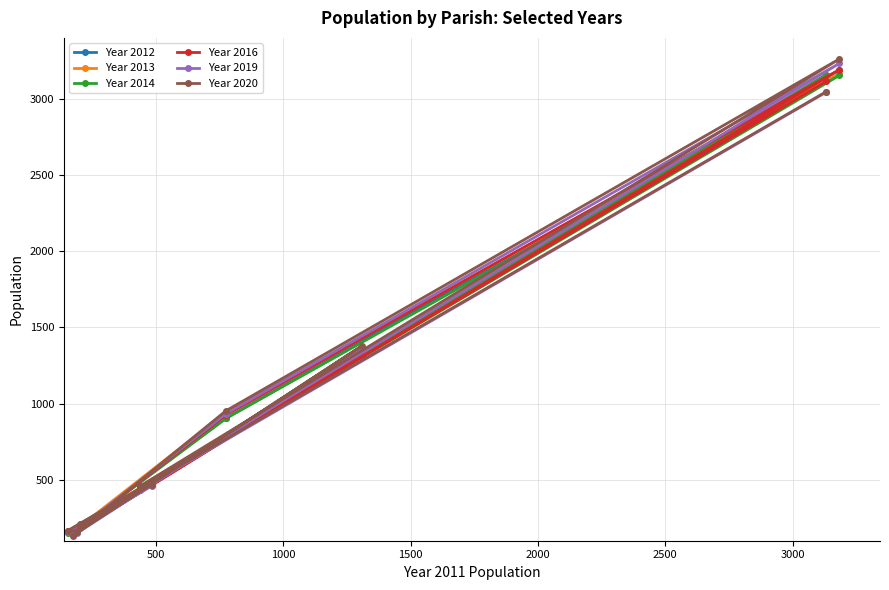

What is the average value of the Year 2014 series?

1011